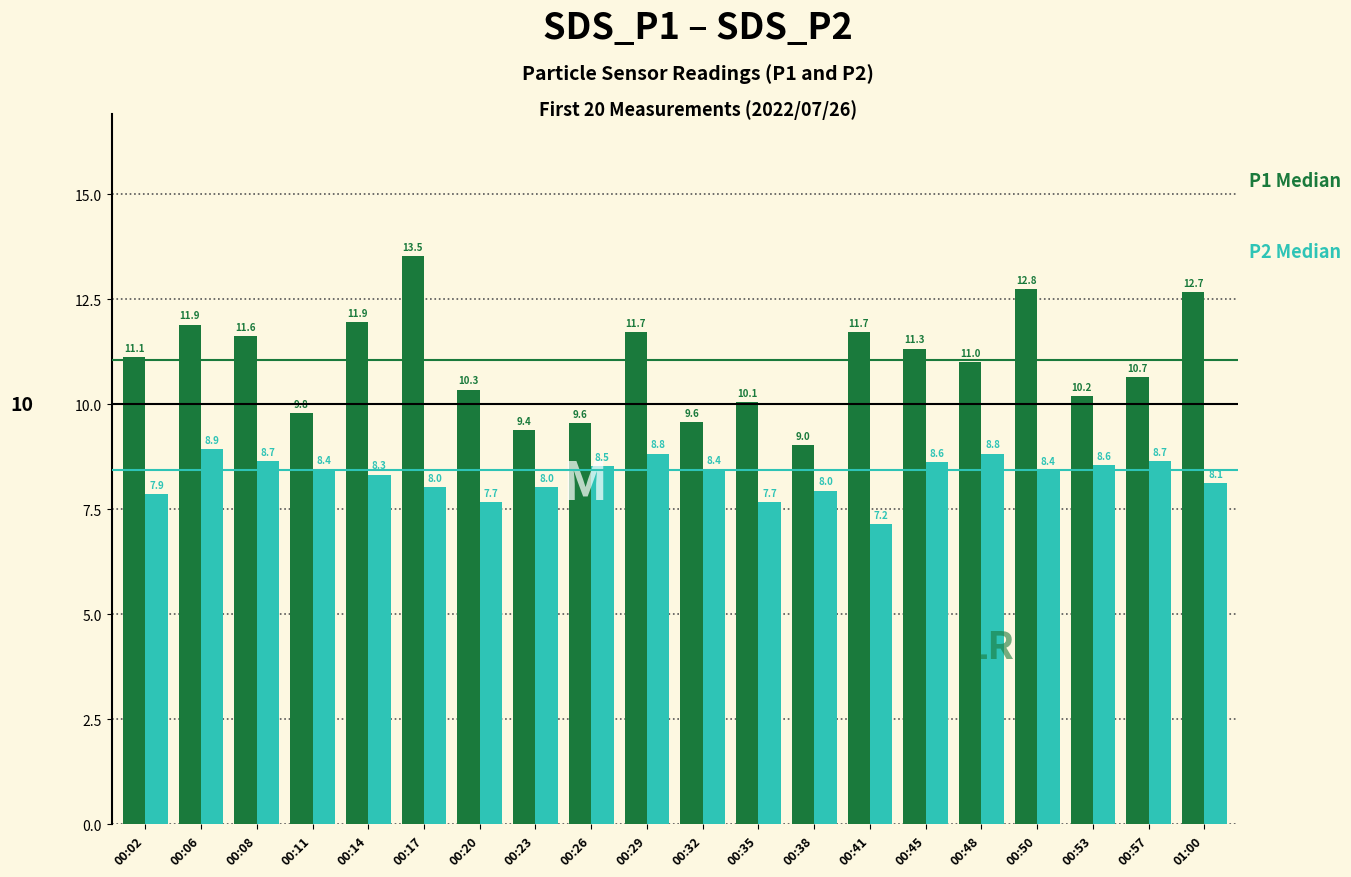

At which category does the chart reach its minimum across all series?

00:41